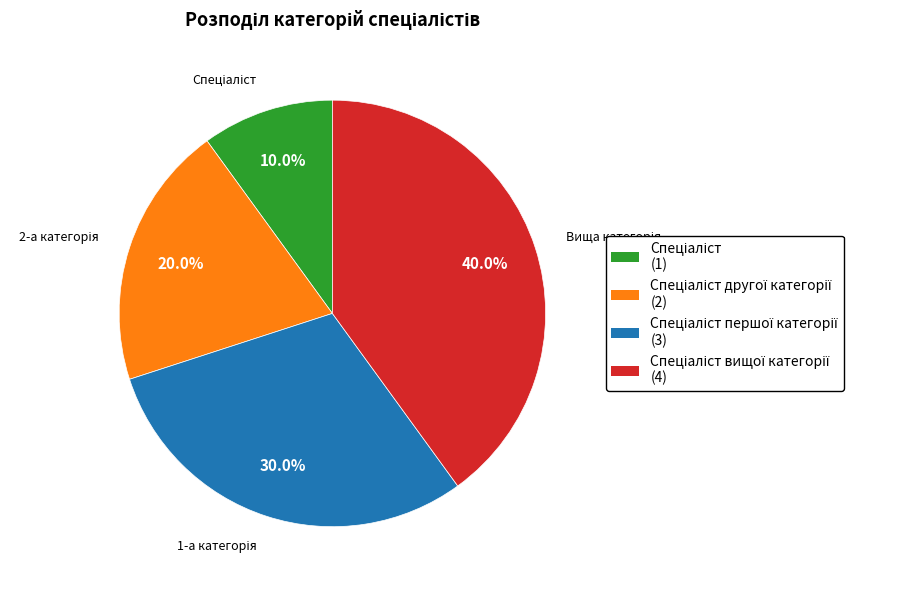

Is there any slice that represents more than half of the pie?

No